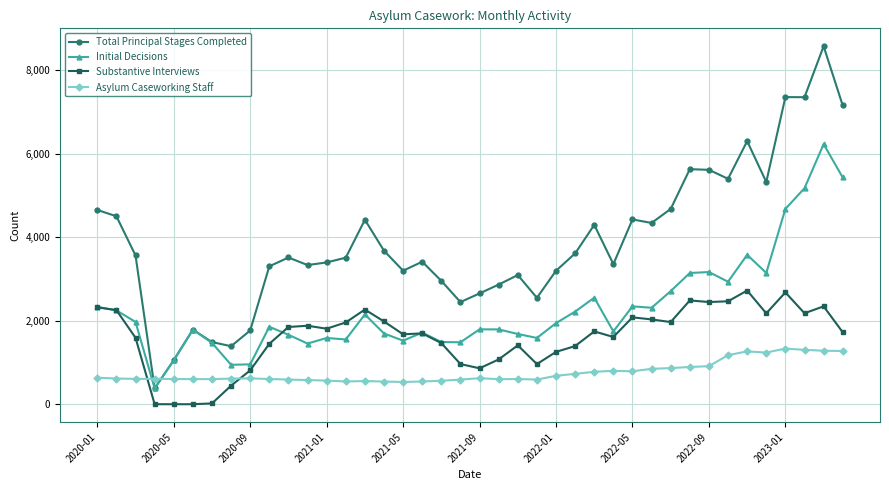

How many data points in Substantive Interviews are less than 1743?

20